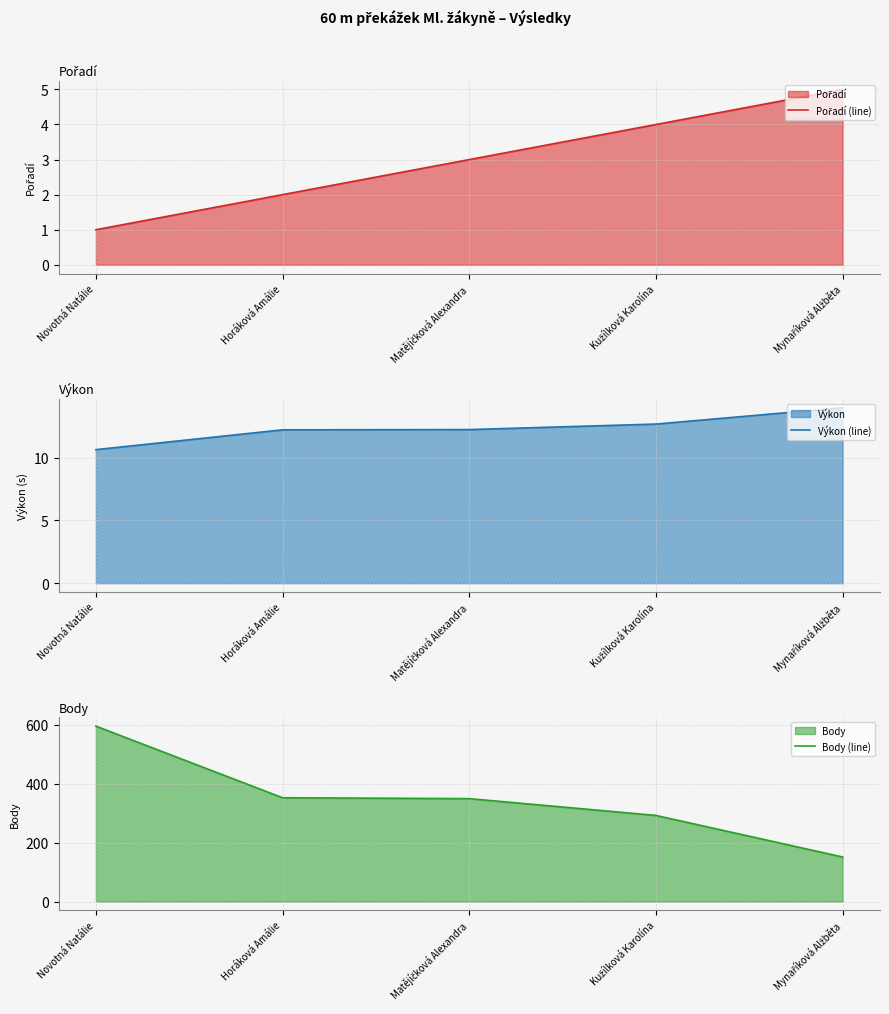

True or false: Body (line) has a value of 595.0 at Novotná Natálie.

True